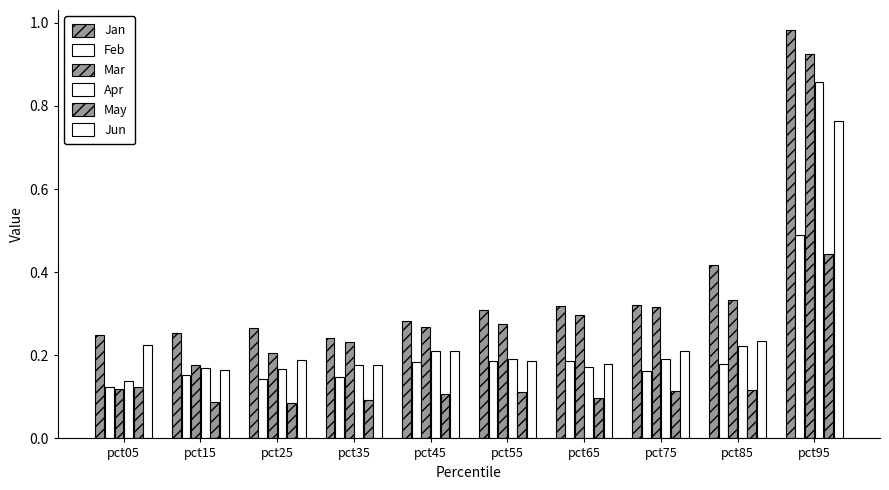

Reading right to left, list all the values displayed in this chart.

Jan: pct95=1.0	pct85=0.4	pct75=0.3	pct65=0.3	pct55=0.3	pct45=0.3	pct35=0.2	pct25=0.3	pct15=0.3	pct05=0.2
Feb: pct95=0.5	pct85=0.2	pct75=0.2	pct65=0.2	pct55=0.2	pct45=0.2	pct35=0.1	pct25=0.1	pct15=0.2	pct05=0.1
Mar: pct95=0.9	pct85=0.3	pct75=0.3	pct65=0.3	pct55=0.3	pct45=0.3	pct35=0.2	pct25=0.2	pct15=0.2	pct05=0.1
Apr: pct95=0.9	pct85=0.2	pct75=0.2	pct65=0.2	pct55=0.2	pct45=0.2	pct35=0.2	pct25=0.2	pct15=0.2	pct05=0.1
May: pct95=0.4	pct85=0.1	pct75=0.1	pct65=0.1	pct55=0.1	pct45=0.1	pct35=0.1	pct25=0.1	pct15=0.1	pct05=0.1
Jun: pct95=0.8	pct85=0.2	pct75=0.2	pct65=0.2	pct55=0.2	pct45=0.2	pct35=0.2	pct25=0.2	pct15=0.2	pct05=0.2